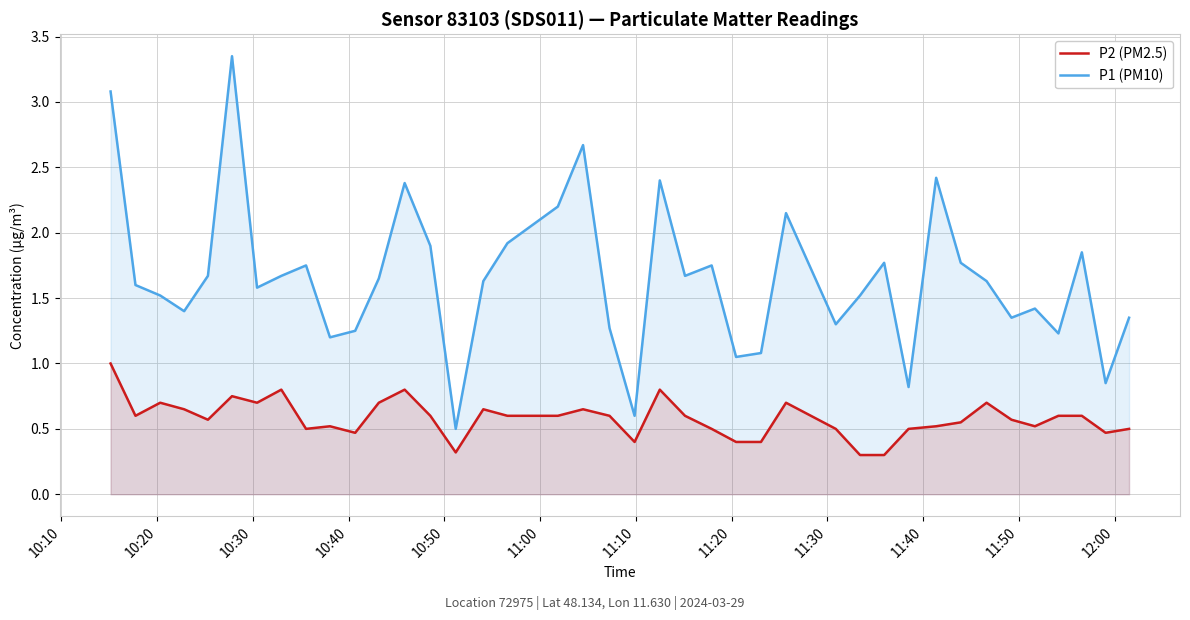

What is the average value of the P2 (PM2.5) series?

0.6